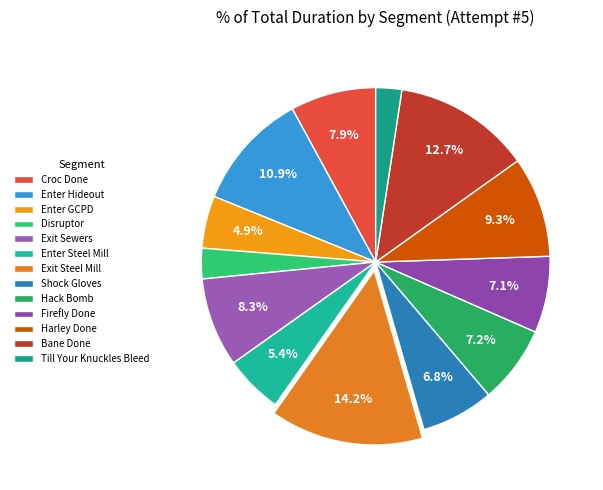

Count the number of slices in the pie.

13